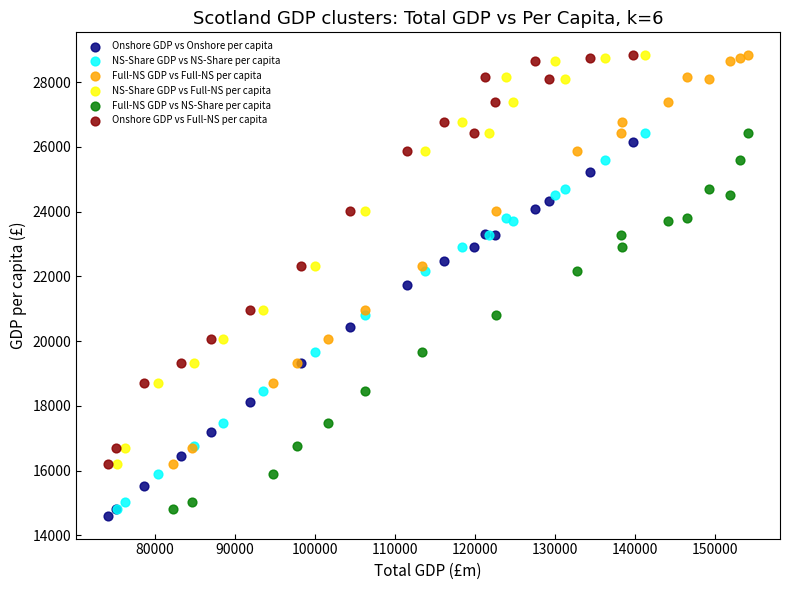

What are all the series names shown in the legend?

Onshore GDP vs Onshore per capita, NS-Share GDP vs NS-Share per capita, Full-NS GDP vs Full-NS per capita, NS-Share GDP vs Full-NS per capita, Full-NS GDP vs NS-Share per capita, Onshore GDP vs Full-NS per capita